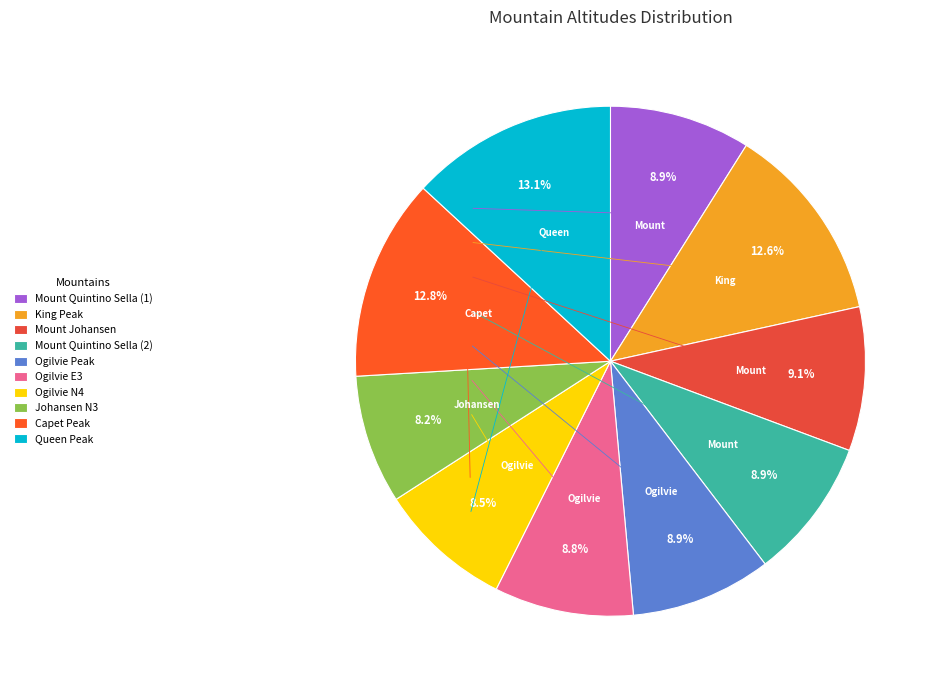

Approximately how many times larger is the value at King Peak compared to Ogilvie E3?

1.4